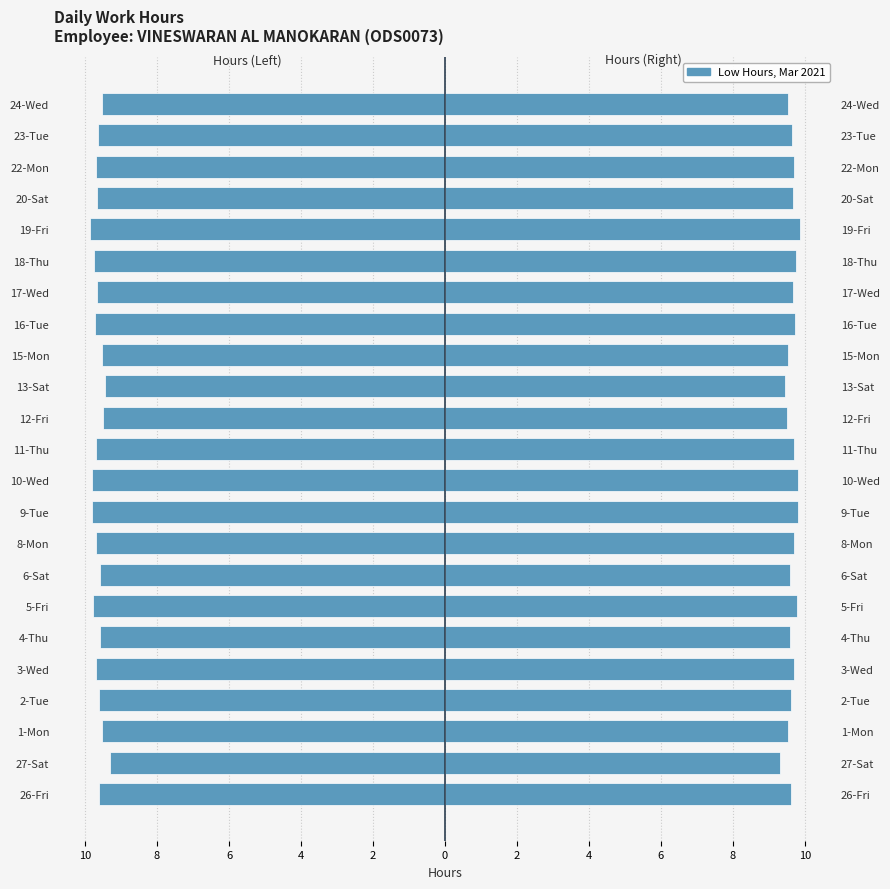

What is the difference between the maximum and minimum values?

0.6